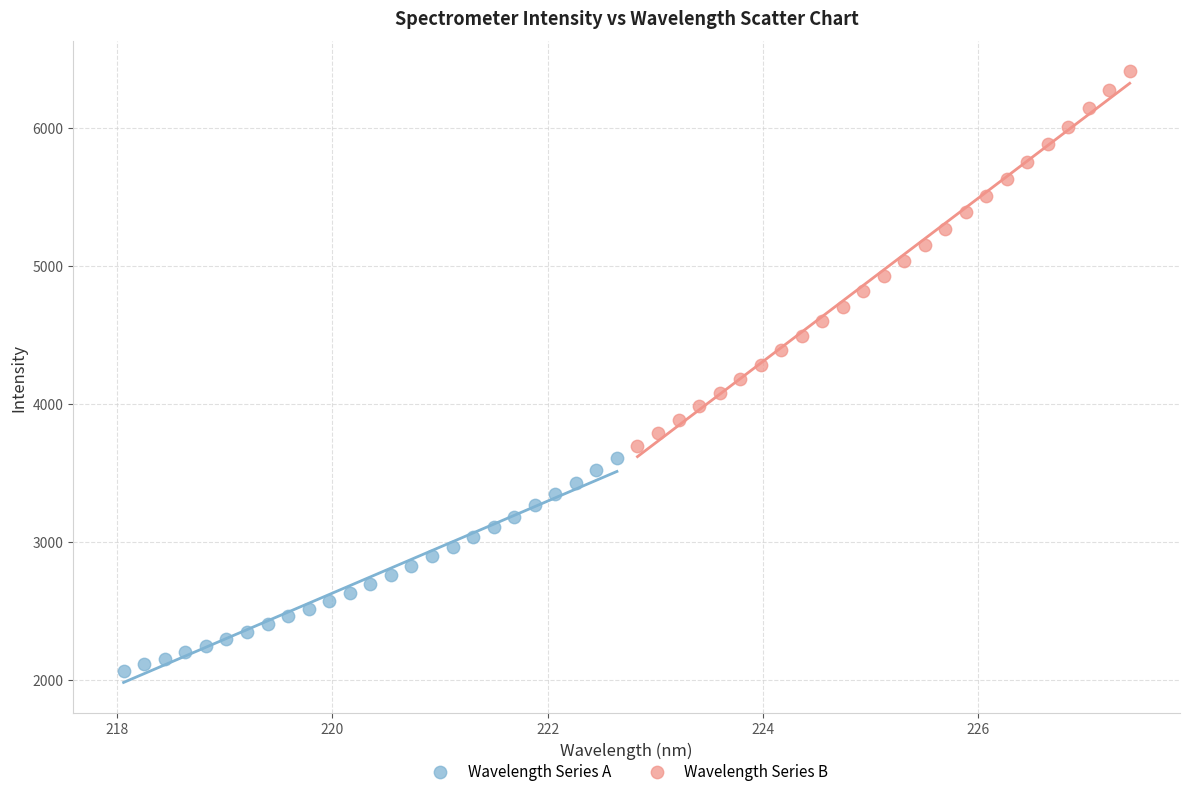

What are all the series names shown in the legend?

Wavelength Series A, Wavelength Series B